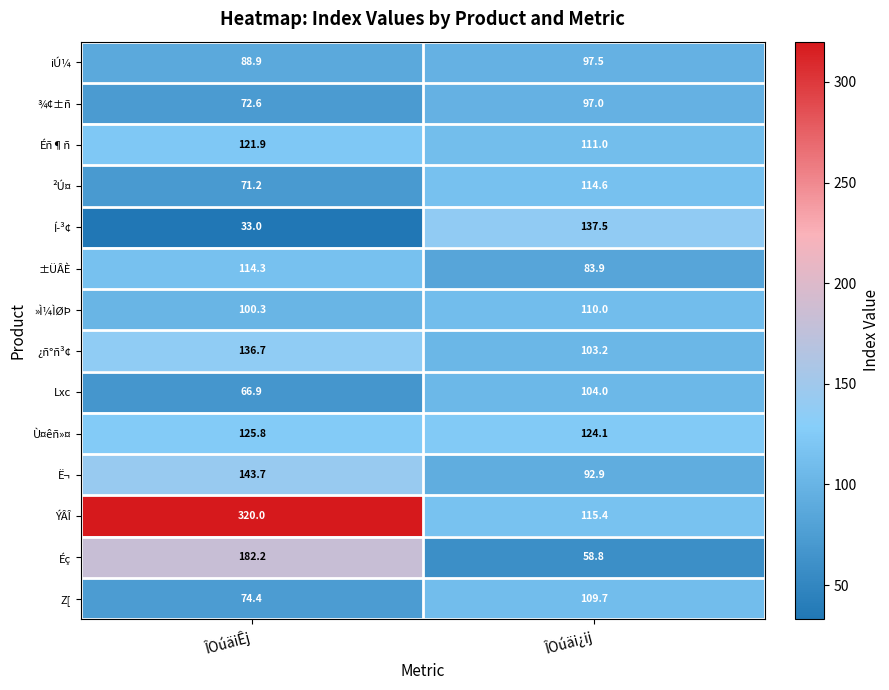

Which series has the largest total across all categories?

ÝÂÎ